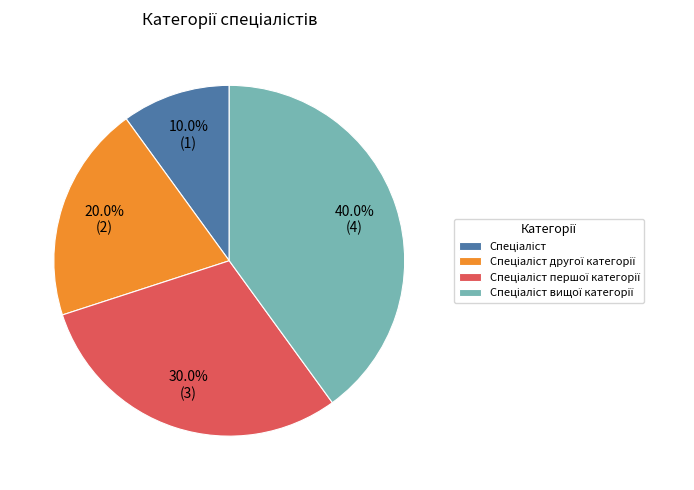

Does any single category account for the majority?

No